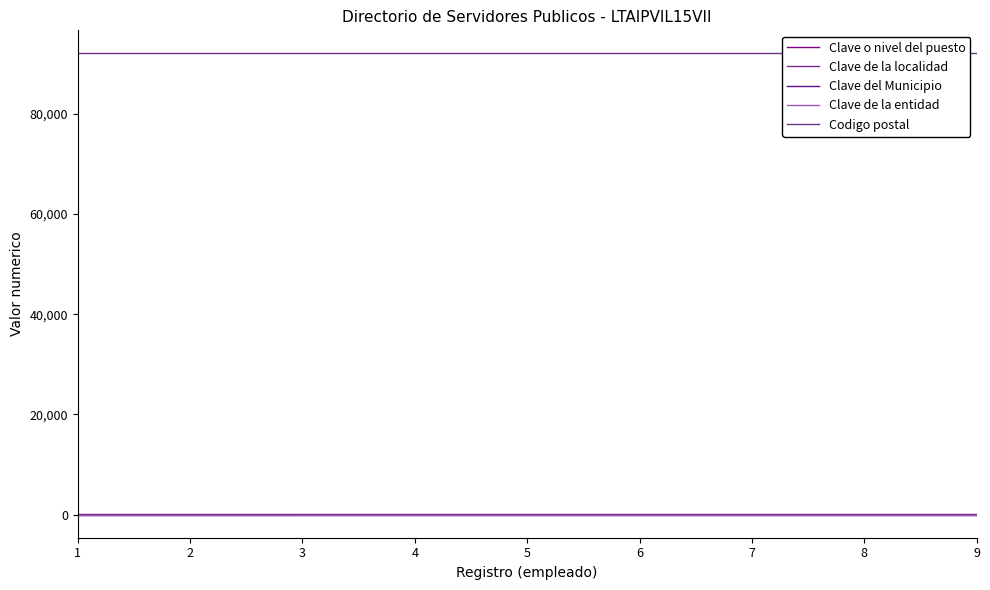

List the labels in order of Clave del Municipio value, smallest first.

1, 2, 3, 4, 5, 6, 7, 8, 9